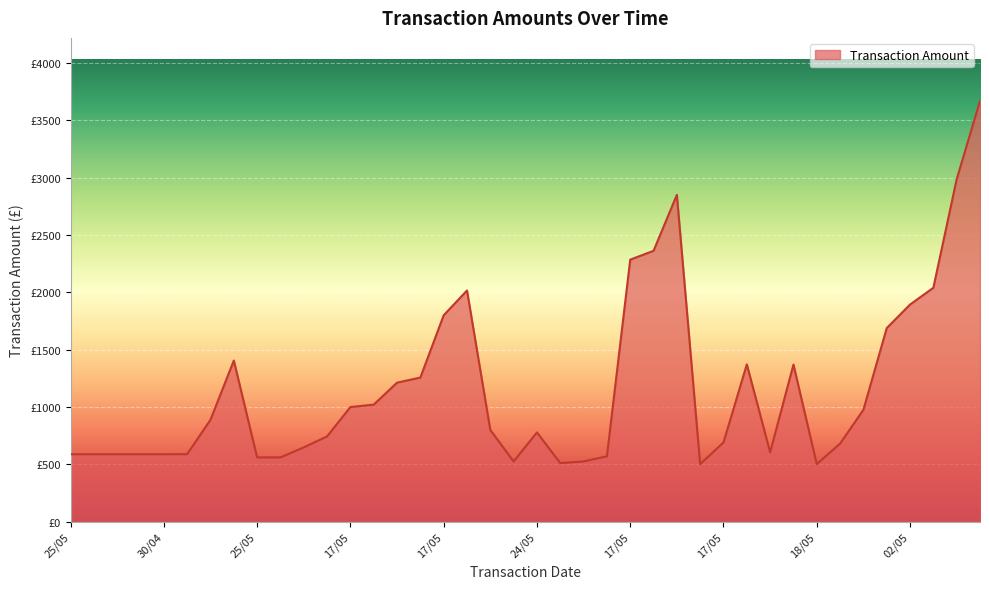

Where is the data nearest to the value 2084?

21/05